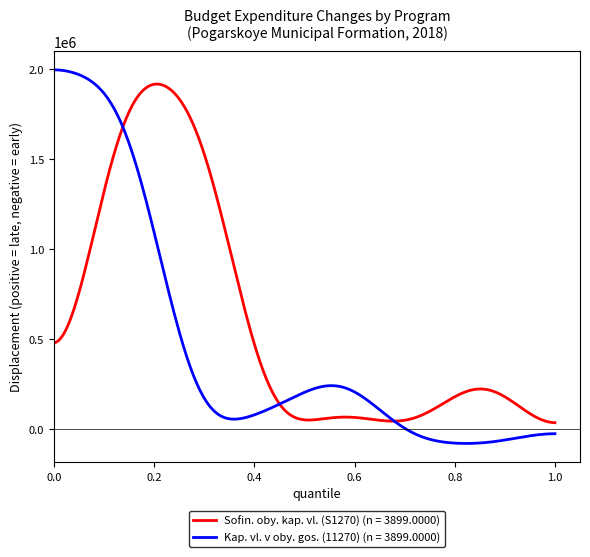

Which series has the largest total across all categories?

Sofin. oby. kap. vl. (S1270) (n = 3899.0000)